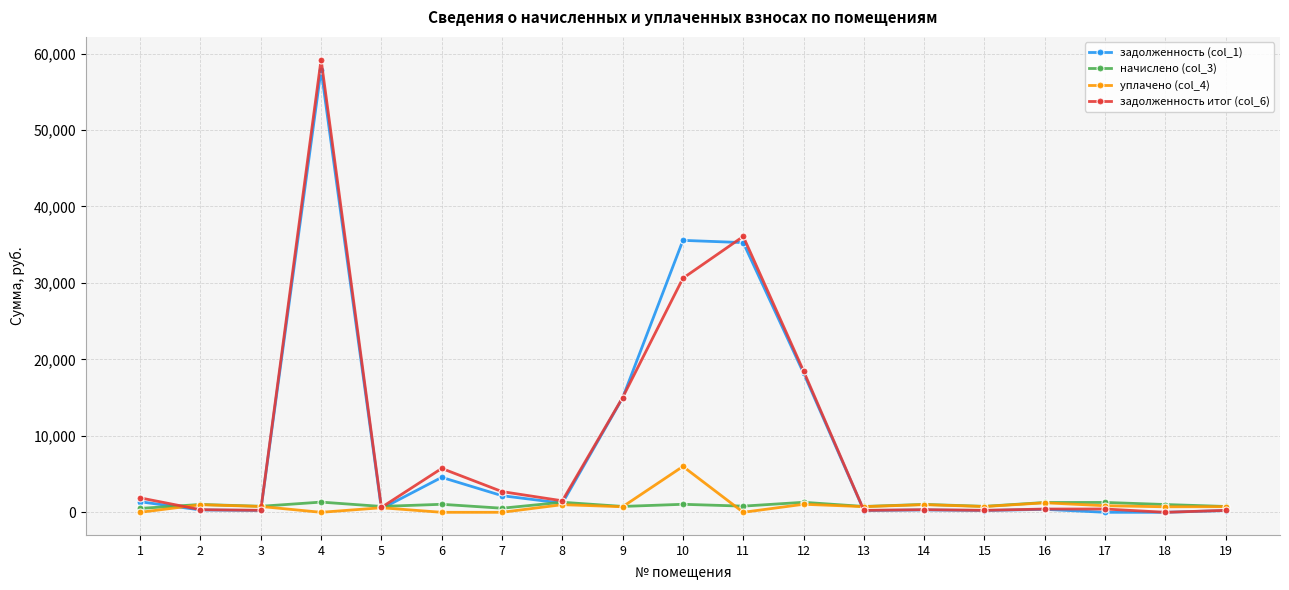

Which series has the largest range (max minus min)?

задолженность итог (col_6)